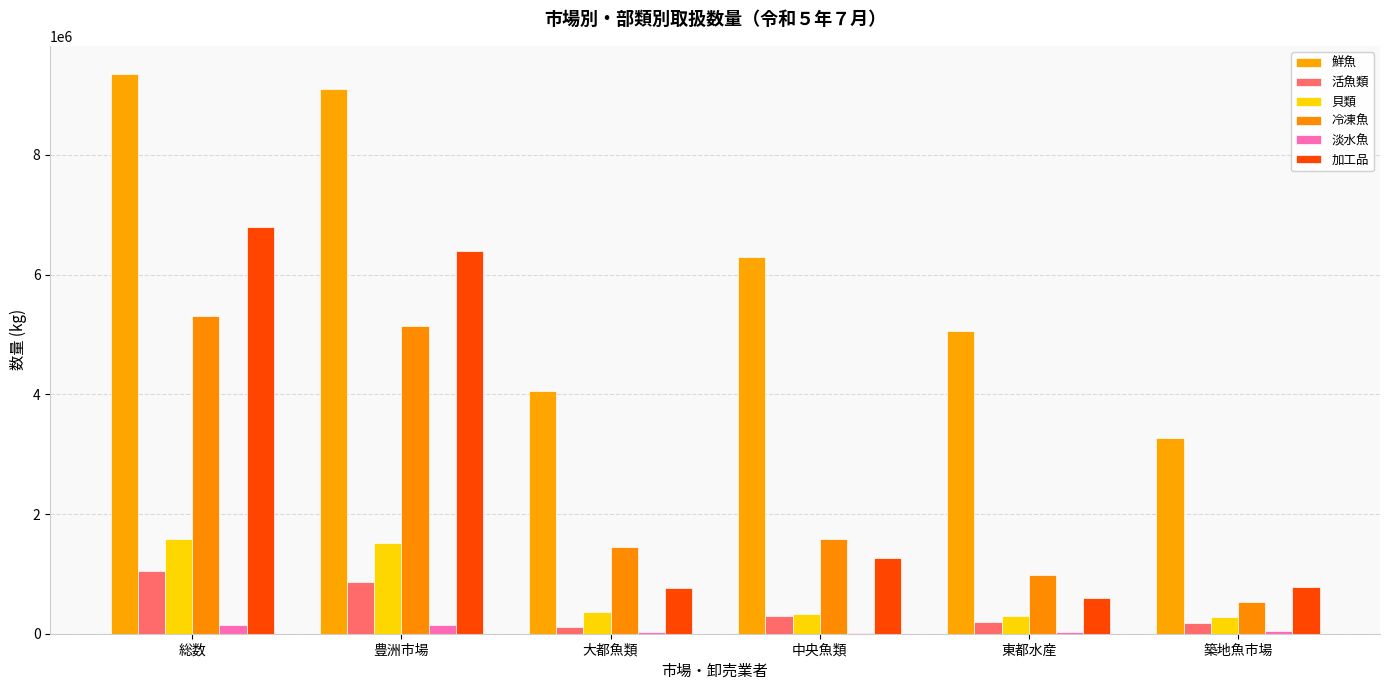

How many categories are shown in the chart?

6